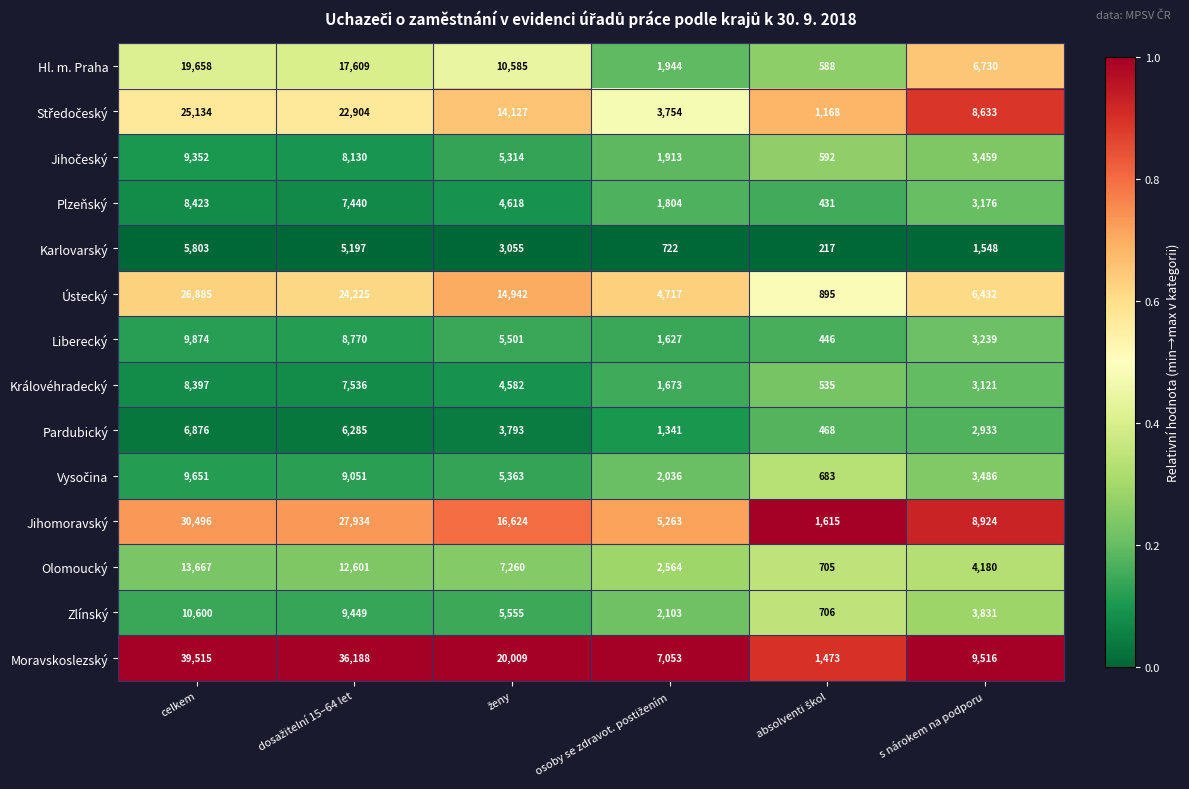

What value does the Olomoucký series have at s nárokem na podporu, to the nearest 50?

4200